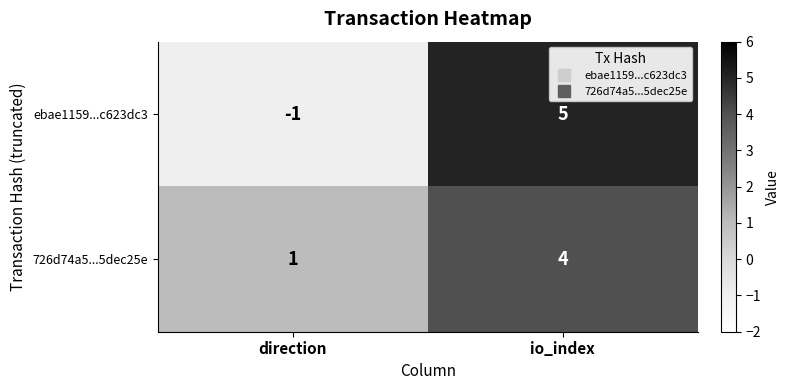

Which series changed the most between direction and io_index?

ebae1159...c623dc3